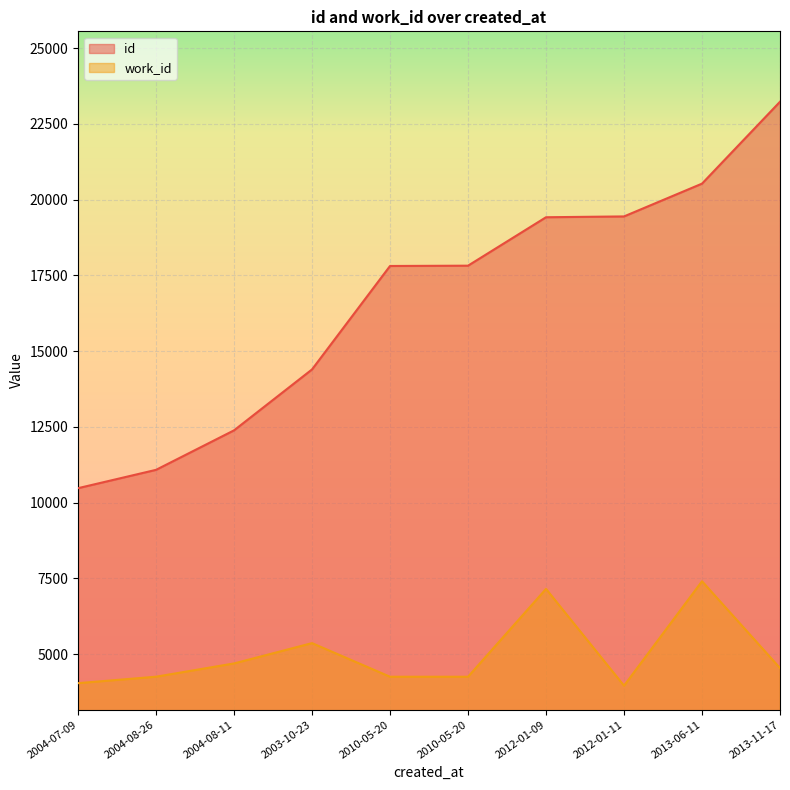

At which label is work_id closest to 5685?

2003-10-23